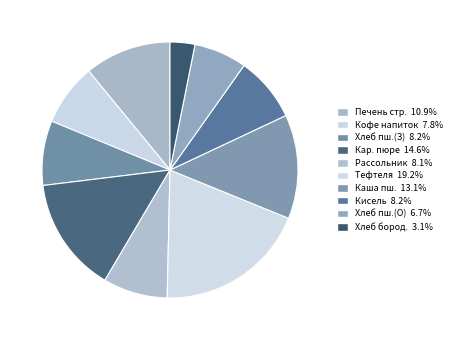

Rank the categories by value from lowest to highest.

Хлеб бородинский, Хлеб пшеничный (обед), Кофейный напиток, Рассольник ленинград с мясом, Хлеб пшеничный (завтрак), Кисель из концентрата, Печень по строгоновски, Каша пшеничная, Картофельное пюре, Тефтеля мясная с соусом